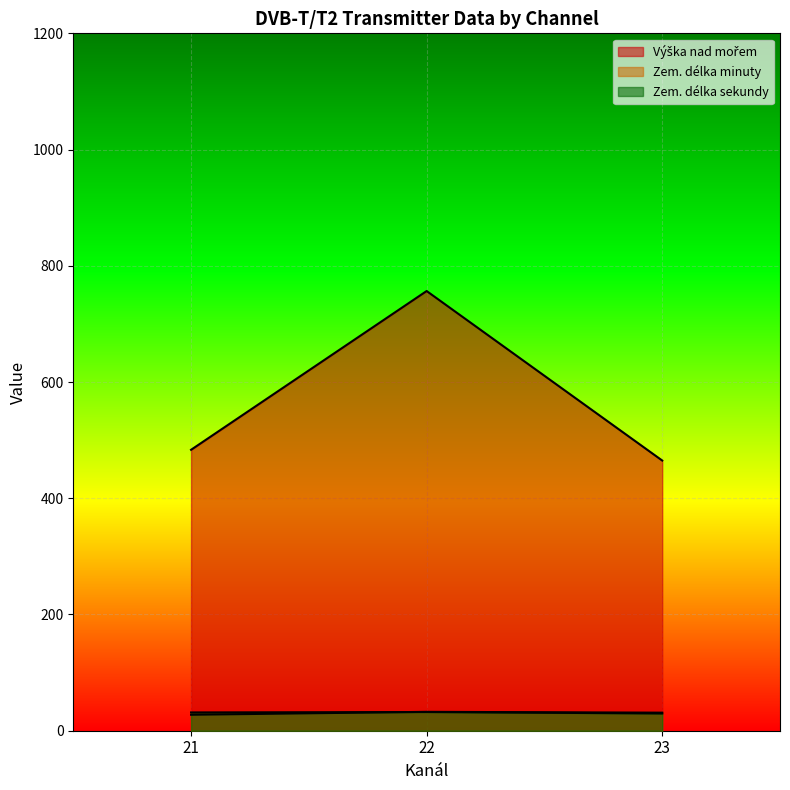

True or false: Výška nad mořem and Zem. délka sekundy intersect in this chart.

False